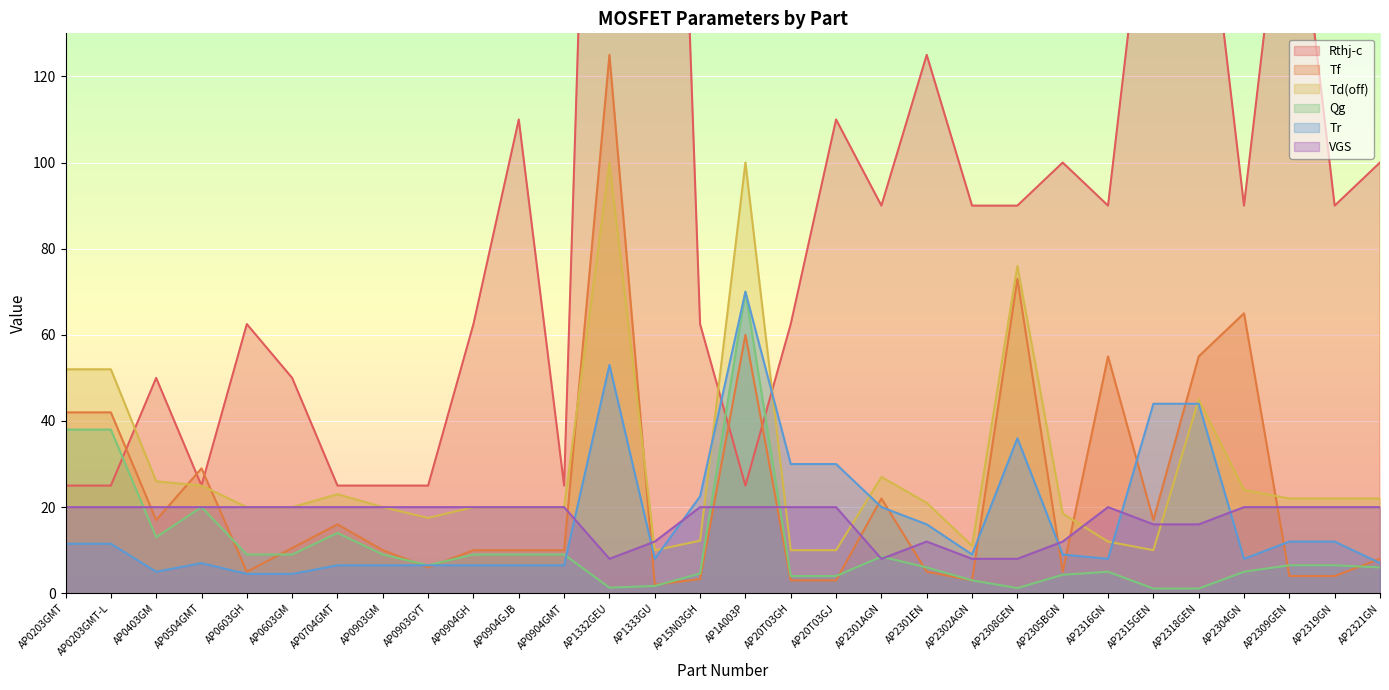

Reading left to right, extract all data points from this chart.

Rthj-c: 25.0	25.0	50.0	25.0	62.5	50.0	25.0	25.0	25.0	62.5	110.0	25.0	360.0	360.0	62.5	25.0	62.5	110.0	90.0	125.0	90.0	90.0	100.0	90.0	180.0	180.0	90.0	180.0	90.0	100.0
Tf: 42.0	42.0	17.0	29.0	5.0	10.5	16.0	10.0	6.0	10.0	10.0	10.0	125.0	2.0	3.3	60.0	3.0	3.0	22.0	5.0	3.0	73.0	5.0	55.0	17.0	55.0	65.0	4.0	4.0	8.0
Td(off): 52.0	52.0	26.0	25.0	20.0	20.0	23.0	20.0	17.5	20.0	20.0	20.0	100.0	10.0	12.2	100.0	10.0	10.0	27.0	21.0	11.0	76.0	18.5	12.0	10.0	45.0	24.0	22.0	22.0	22.0
Qg: 38.0	38.0	13.0	20.0	9.0	9.0	14.0	9.0	6.5	9.0	9.0	9.0	1.3	1.7	4.6	70.0	4.0	4.0	8.5	6.0	3.0	1.2	4.3	5.0	1.1	1.1	5.0	6.5	6.5	6.0
Tr: 11.5	11.5	5.0	7.0	4.5	4.5	6.5	6.5	6.5	6.5	6.5	6.5	53.0	8.0	22.5	70.0	30.0	30.0	20.0	16.0	9.0	36.0	9.0	8.0	44.0	44.0	8.0	12.0	12.0	7.0
VGS: 20.0	20.0	20.0	20.0	20.0	20.0	20.0	20.0	20.0	20.0	20.0	20.0	8.0	12.0	20.0	20.0	20.0	20.0	8.0	12.0	8.0	8.0	12.0	20.0	16.0	16.0	20.0	20.0	20.0	20.0